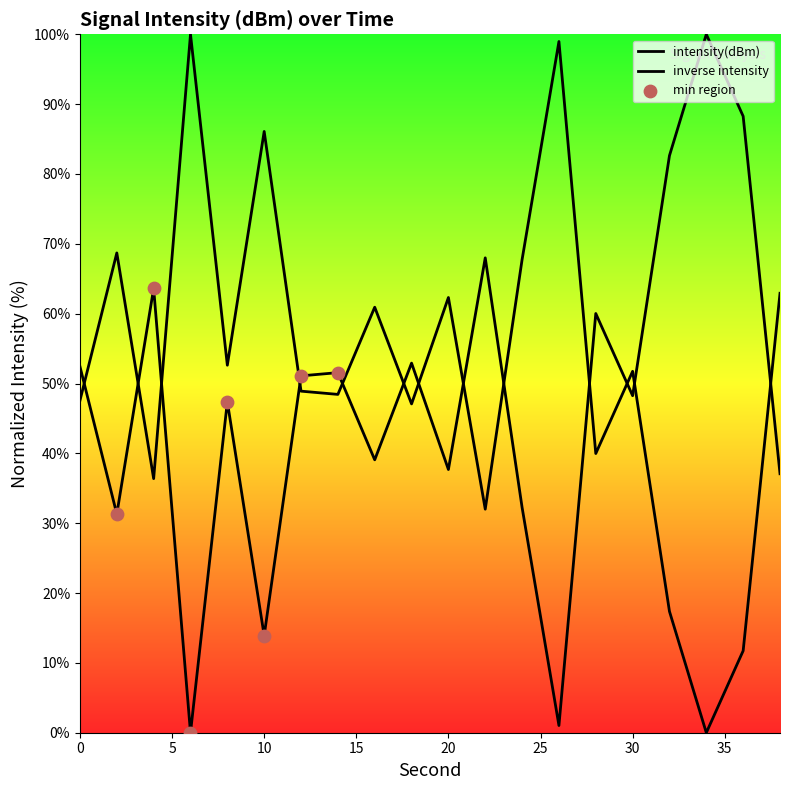

Between 22 and 2, which is larger?

22